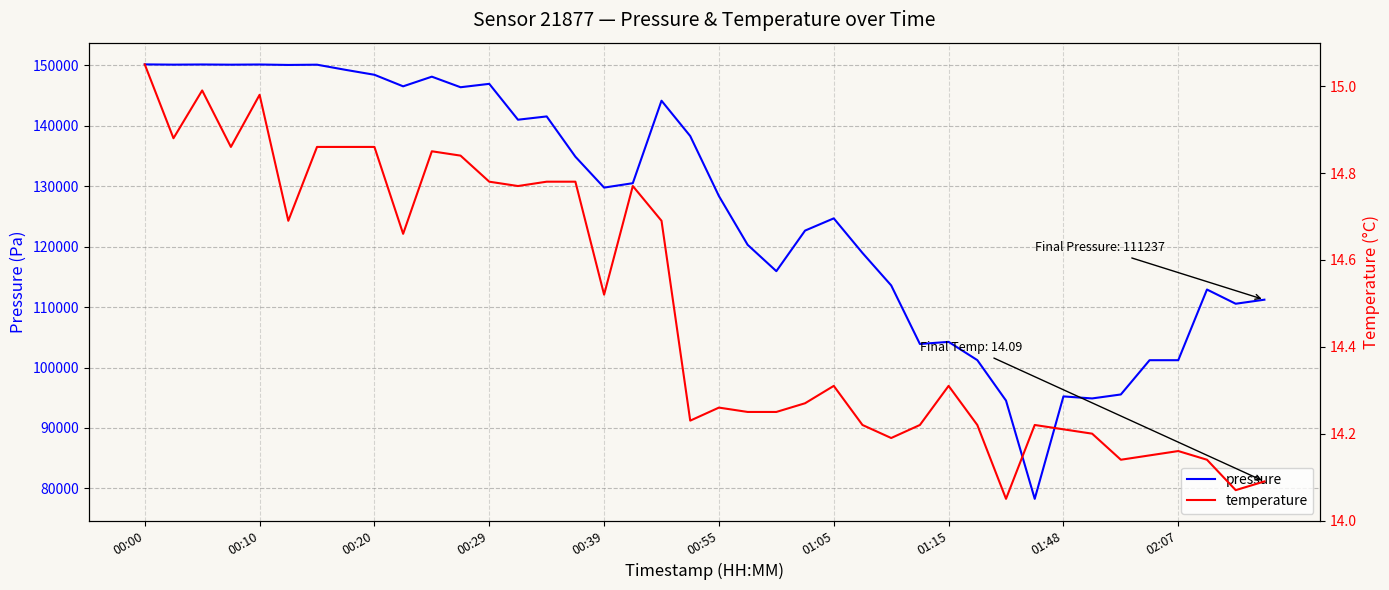

What is the minimum value shown in the chart?

14.1